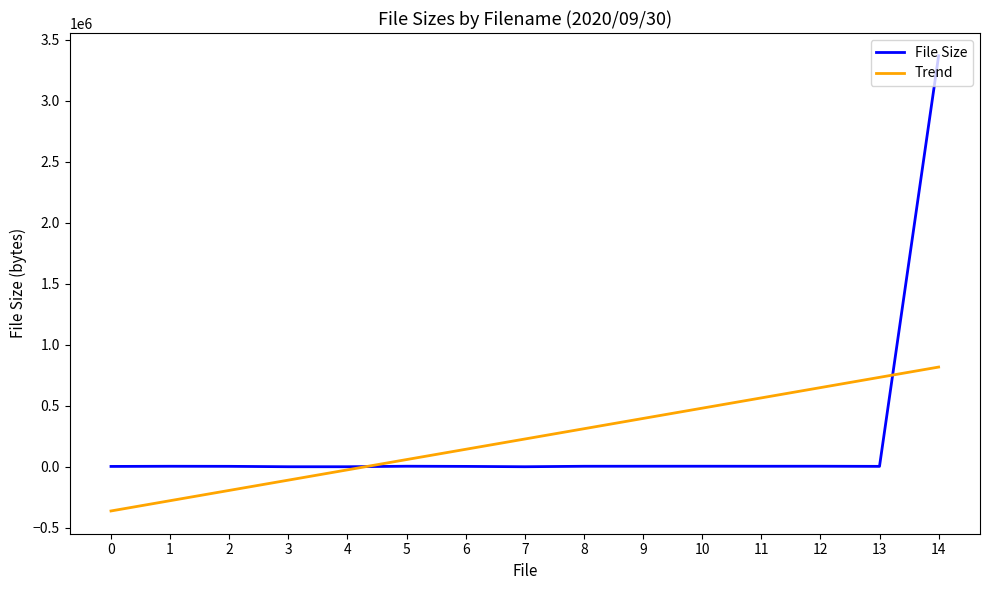

What is the maximum value shown in the chart?

3367380.0